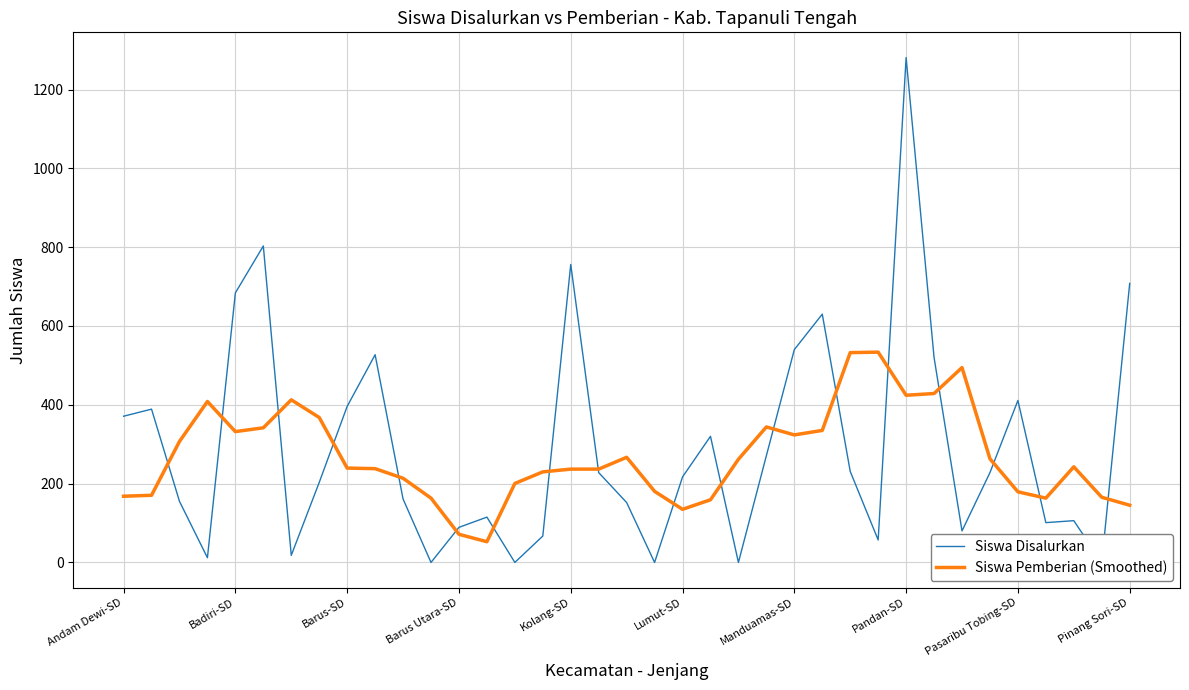

Read the Siswa Pemberian (Smoothed) value at Barus Utara-SD.

71.4